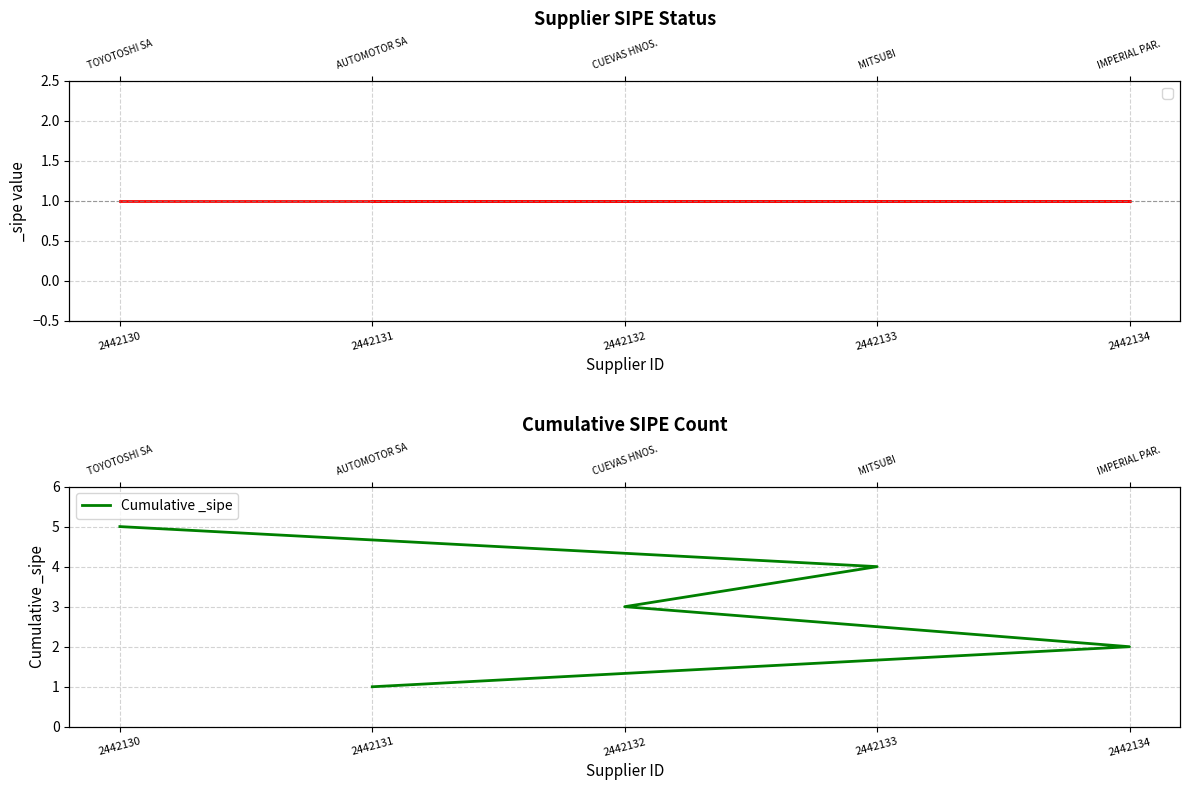

What is the maximum value shown in the chart?

5